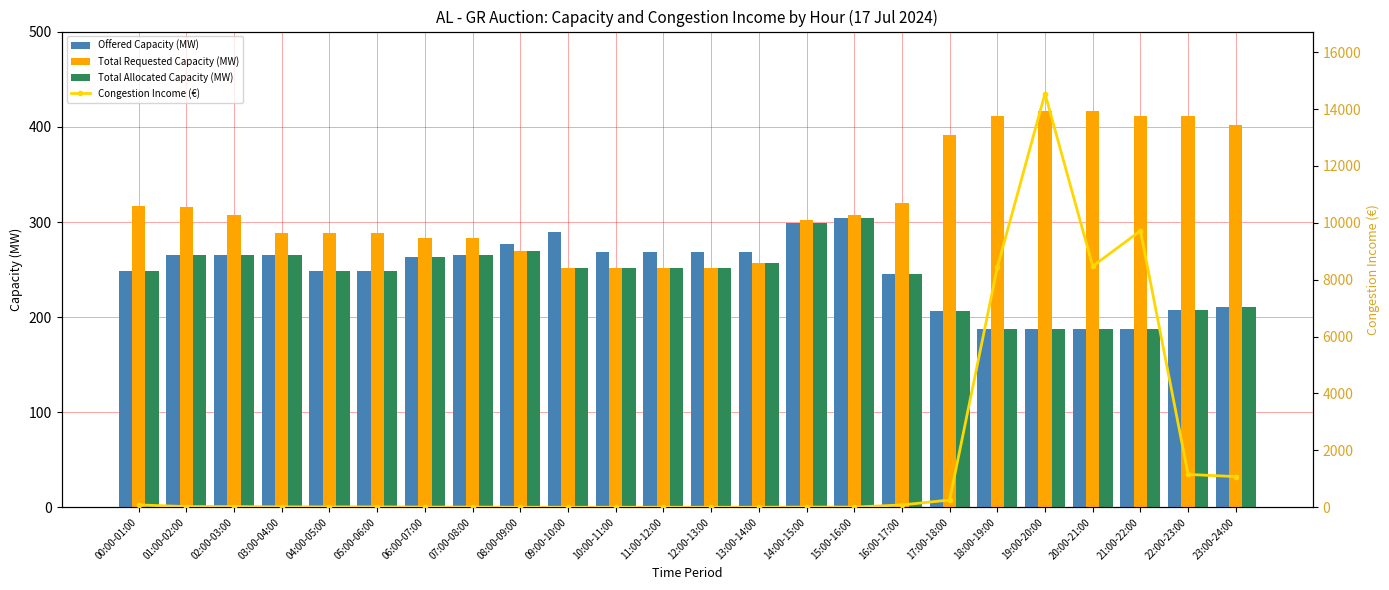

True or false: Total Allocated Capacity (MW) has a value of 348.6 at 07:00-08:00.

False